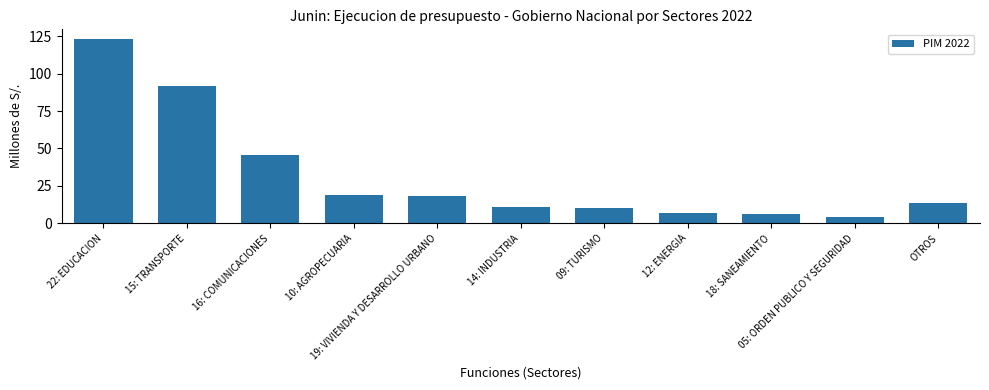

At which label does the data first exceed 13?

22: EDUCACION